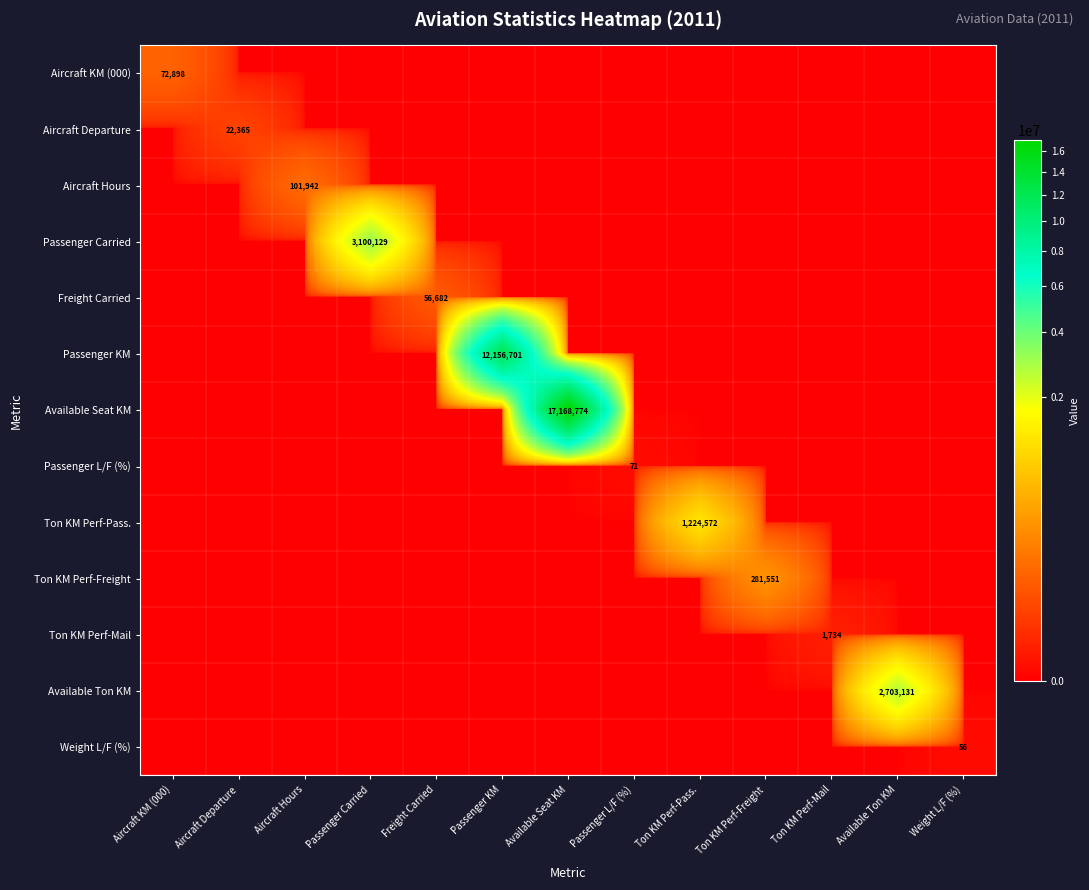

List the labels in order of Ton KM Perf-Mail value, largest first.

Ton KM Perf-Mail, Aircraft KM (000), Aircraft Departure, Aircraft Hours, Passenger Carried, Freight Carried, Passenger KM, Available Seat KM, Passenger L/F (%), Ton KM Perf-Pass., Ton KM Perf-Freight, Available Ton KM, Weight L/F (%)